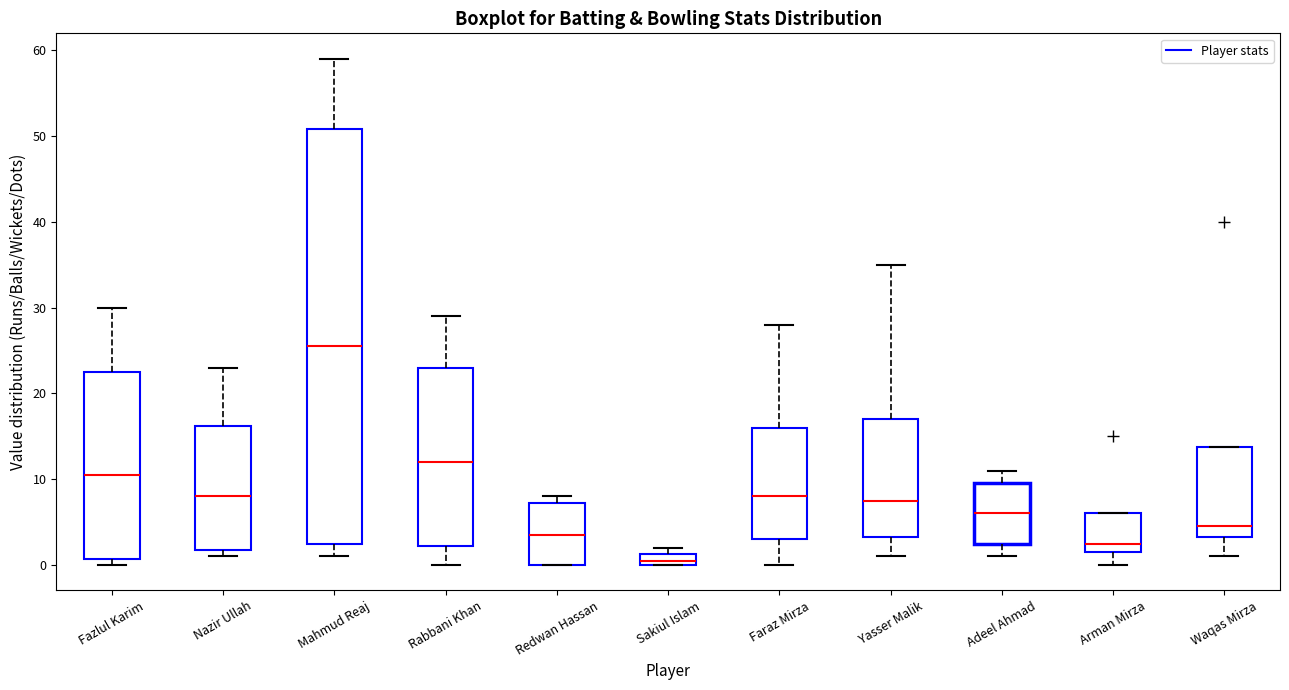

Which box is the tallest, from its lower edge to its upper edge?

Mahmud Reaj